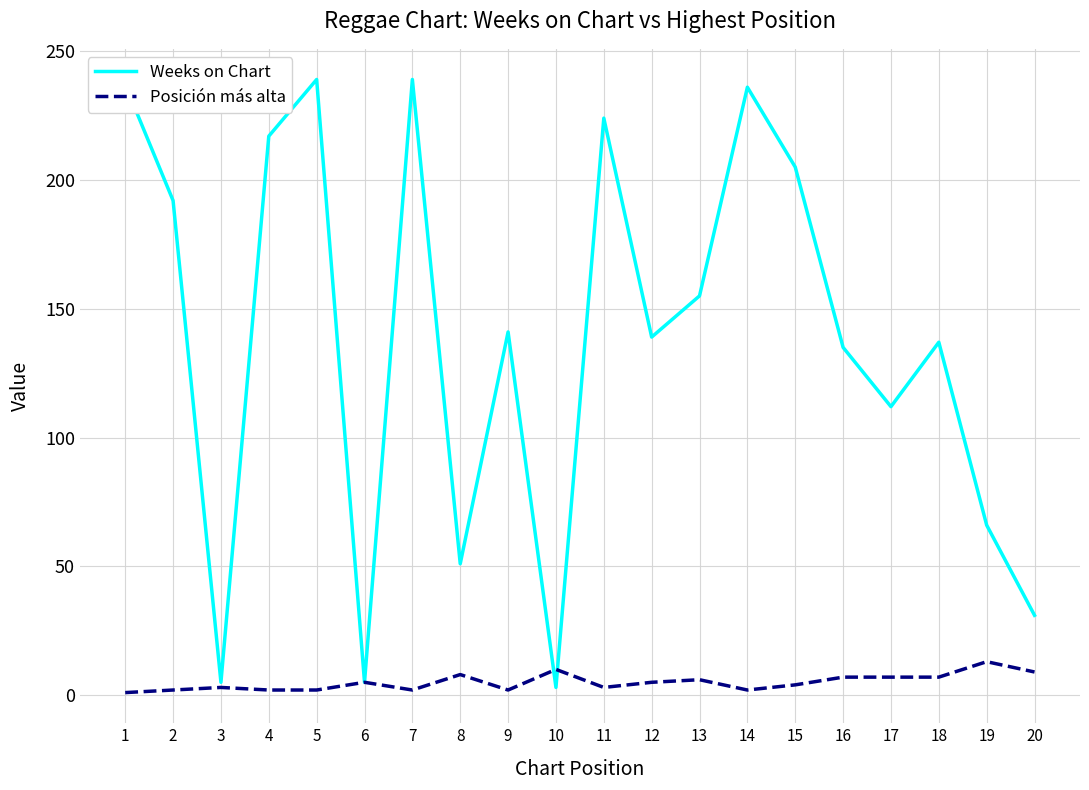

Rank the series by their maximum value, from lowest to highest.

Posición más alta, Weeks on Chart